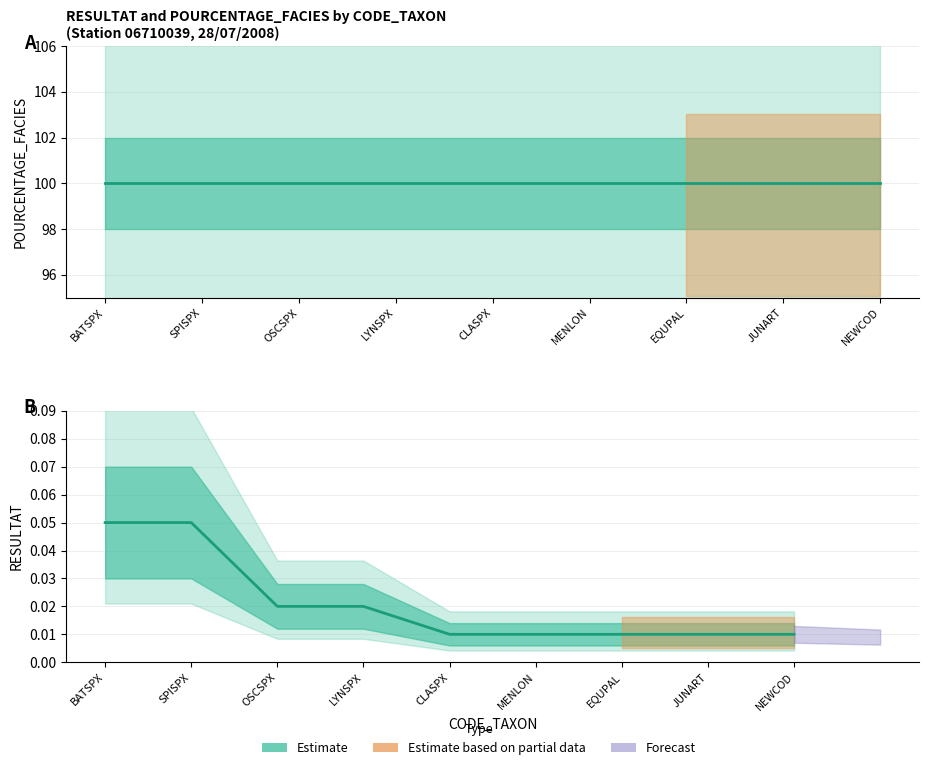

True or false: there are more than 0 points higher than both neighbors.

False